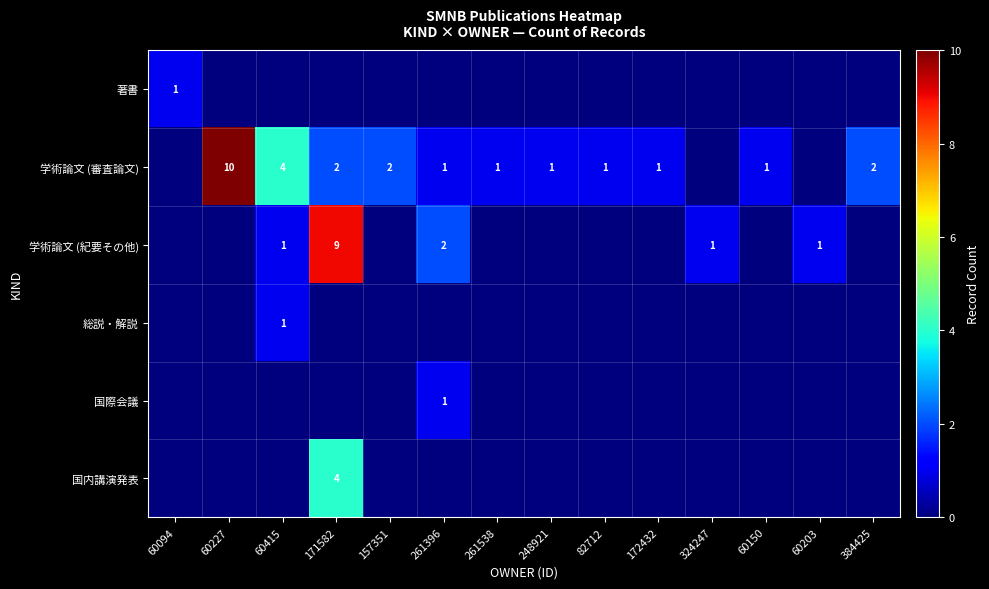

What is the sum of all 学術論文 (審査論文) values?

26